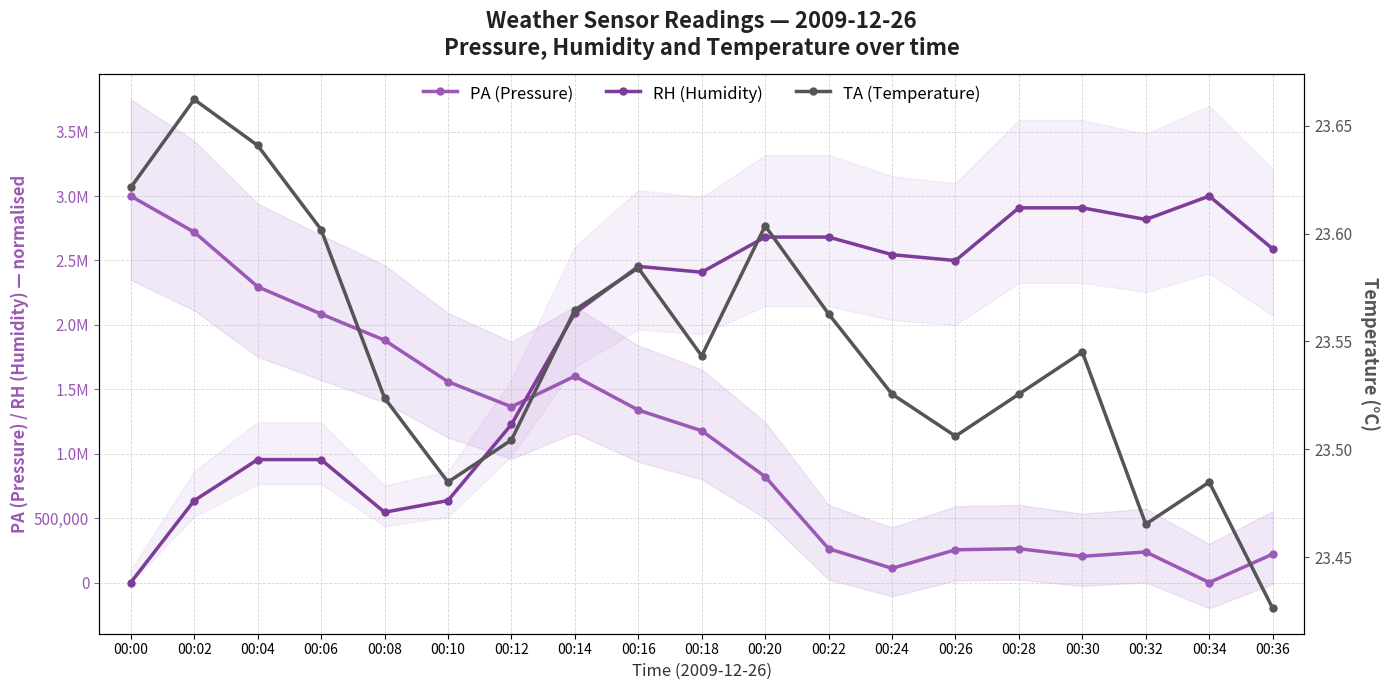

Rank the series by their maximum value, from lowest to highest.

TA (Temperature), PA (Pressure), RH (Humidity)